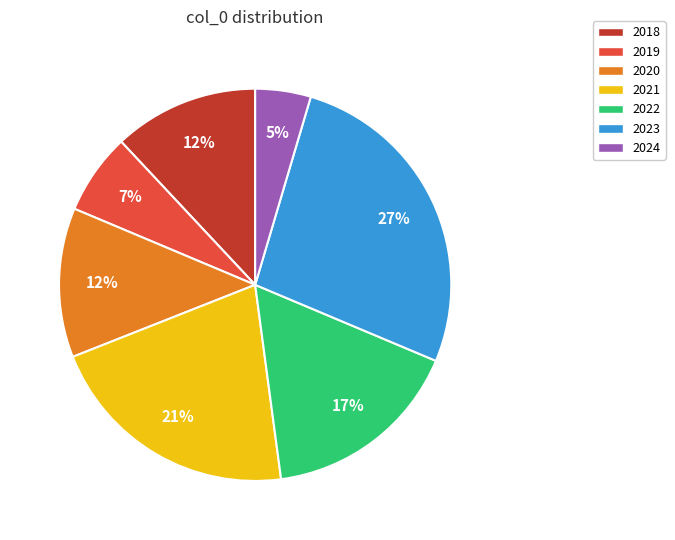

Does 2019 account for over 50% of the chart?

No